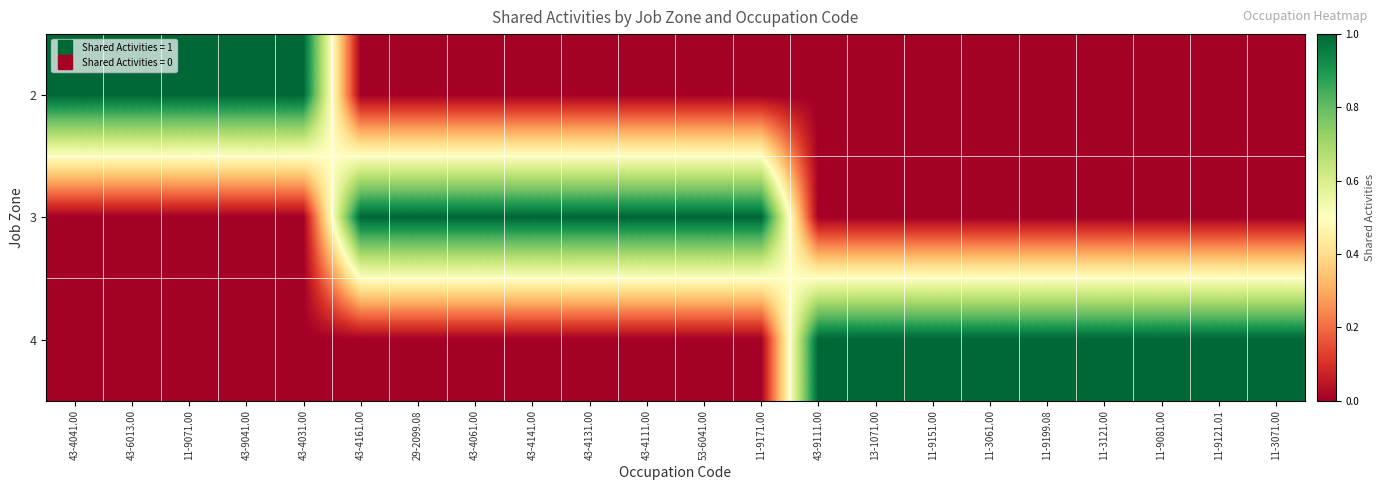

What is the maximum value shown in the chart?

1